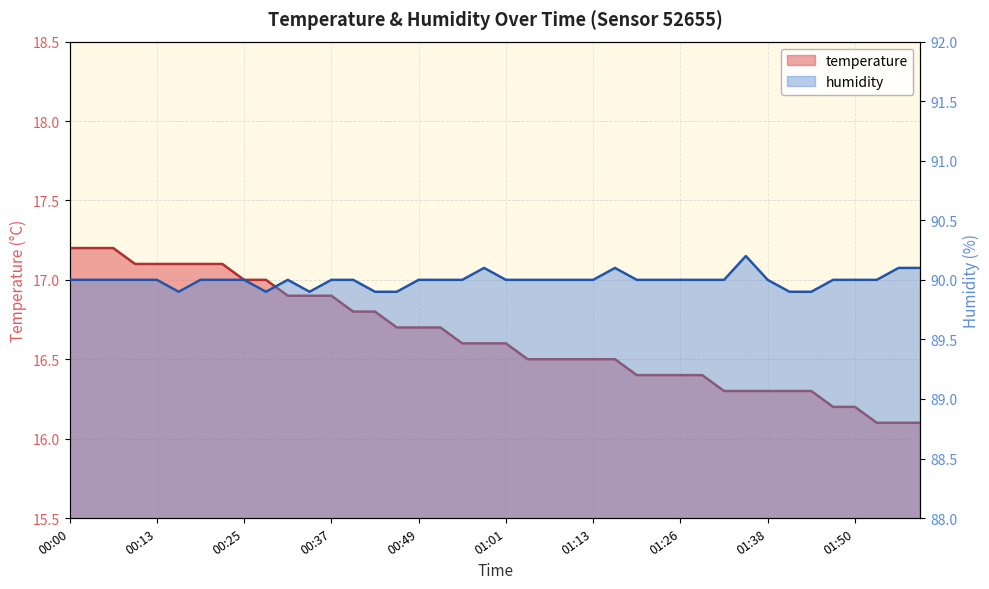

How many data points does each series have?

40